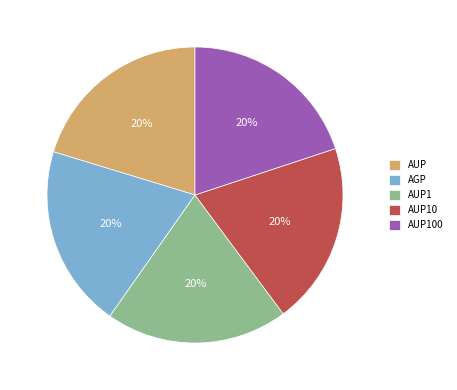

Is AGP the majority of the pie?

No